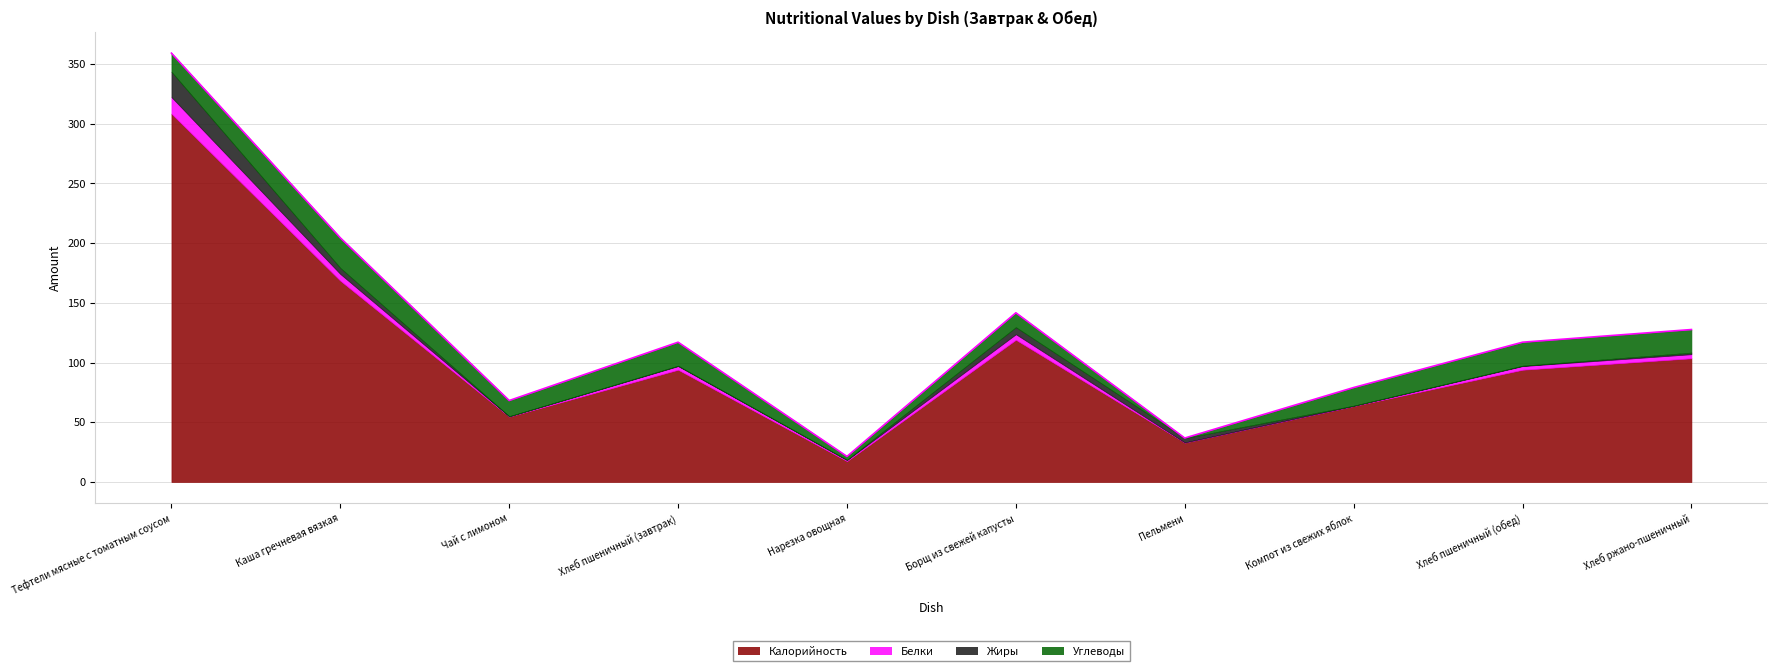

What value does the Калорийность series have at Компот из свежих яблок?

63.6